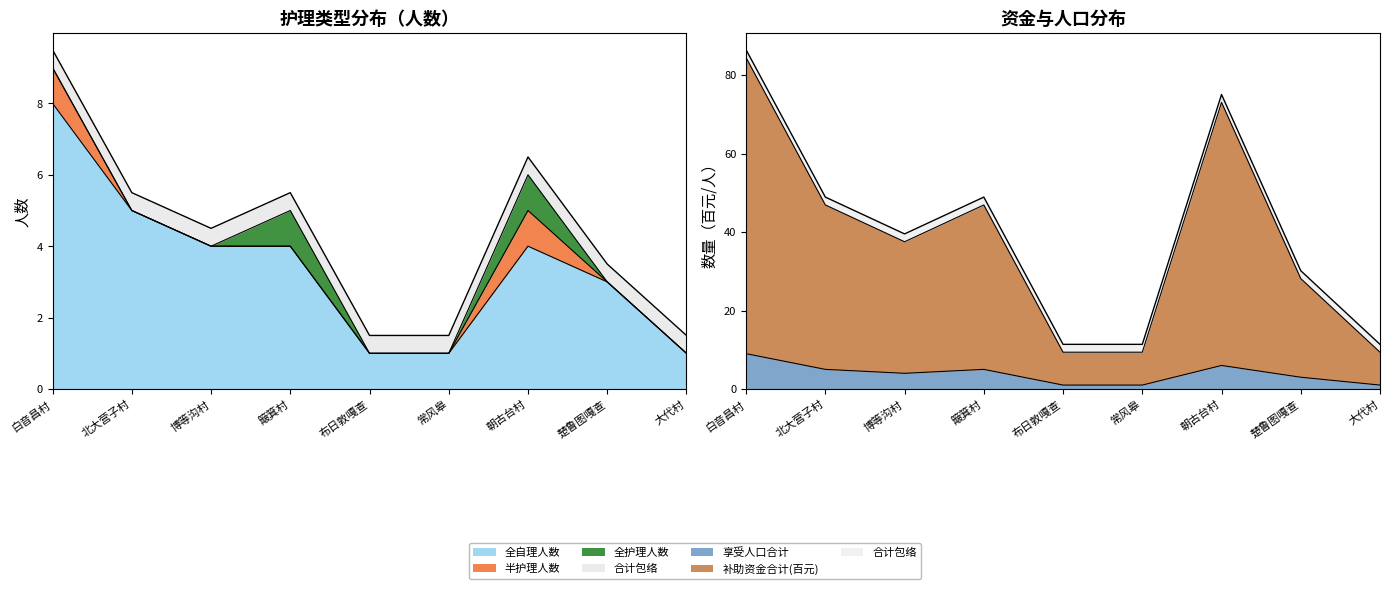

What is the label of the 5th point from the right?

布日敦嘎查